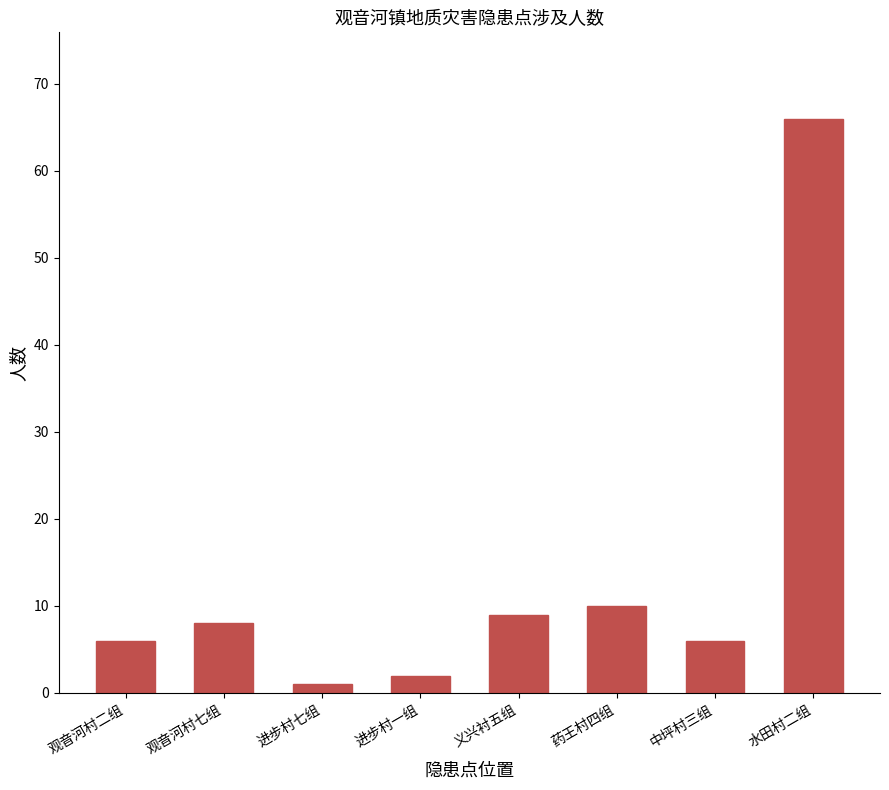

At which label is the value closest to 33?

药王村四组